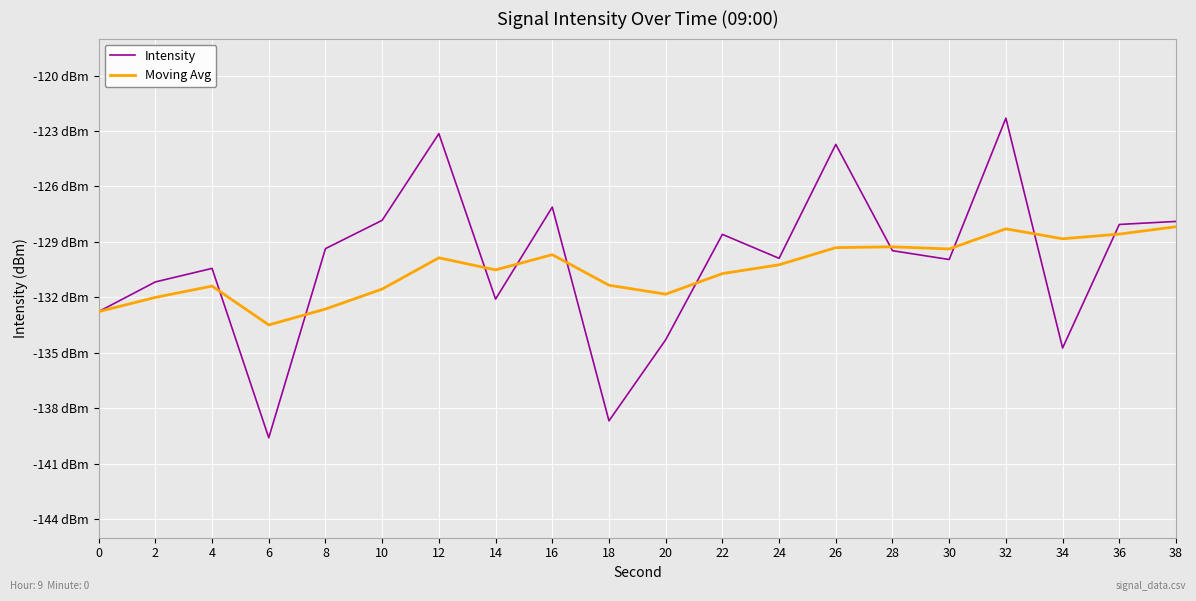

What are all the series names shown in the legend?

Intensity, Moving Avg